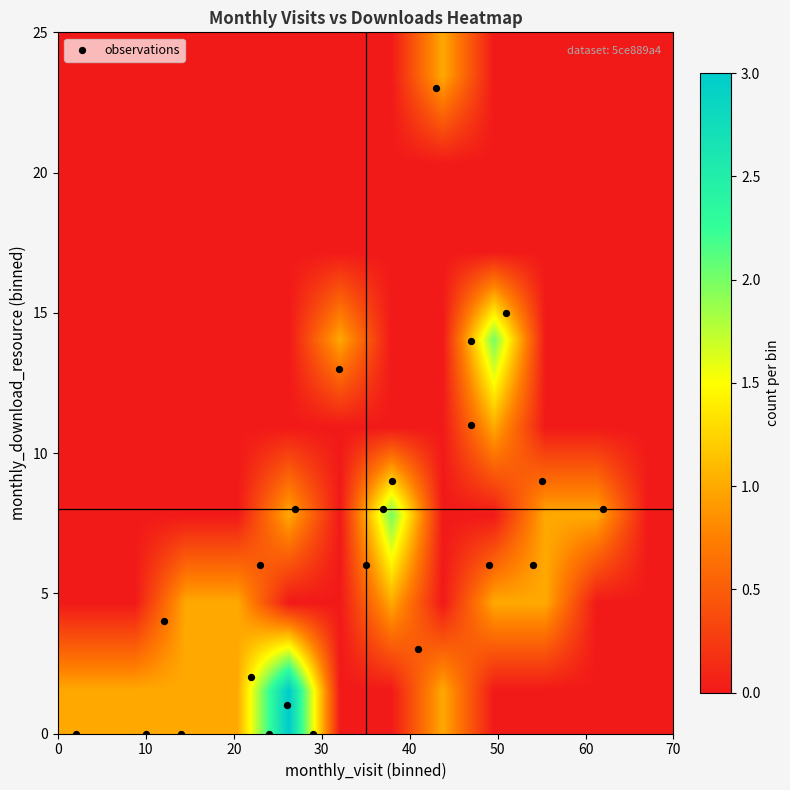

Reading right to left, list all the values displayed in this chart.

0	3	6	9	6	14	8	13	11	23	1	6	0	0	6	8	2	15	9	8	0	0	4